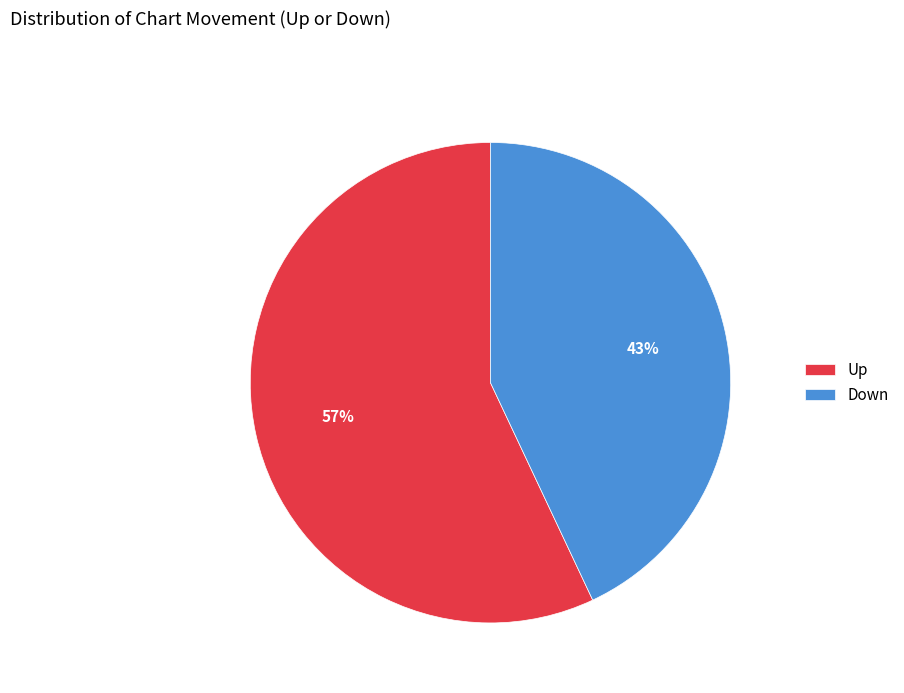

To the nearest percent, what is the difference between the Up and Down slice percentages?

14%